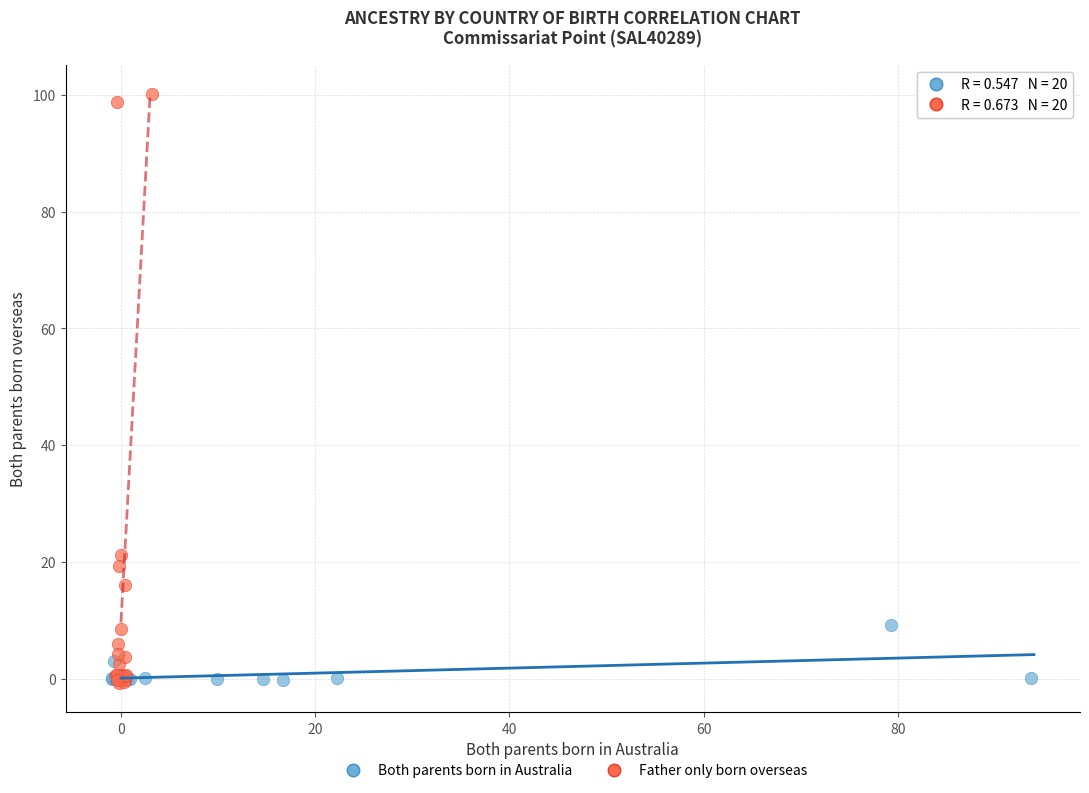

Which series reaches the maximum Y coordinate?

Father only born overseas